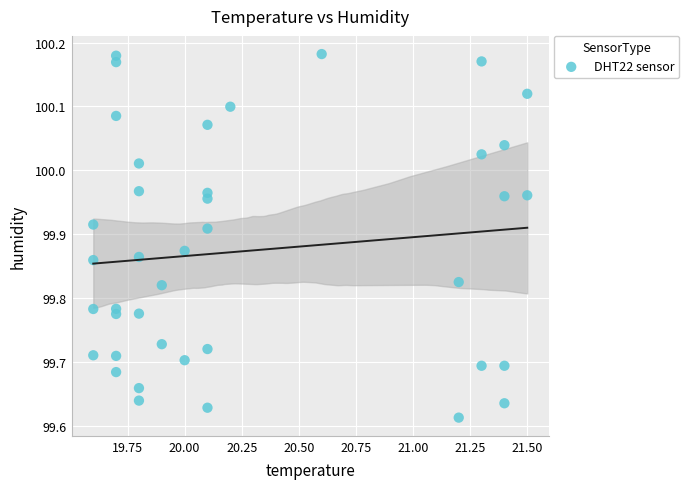

What is the range of X values (max minus min)?

1.9